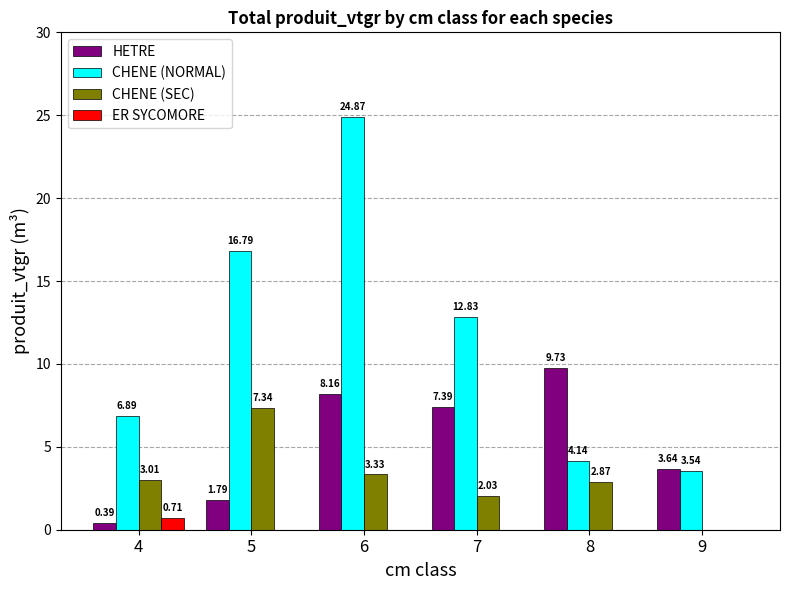

What is the spread (max minus min) of values at 5?

16.8